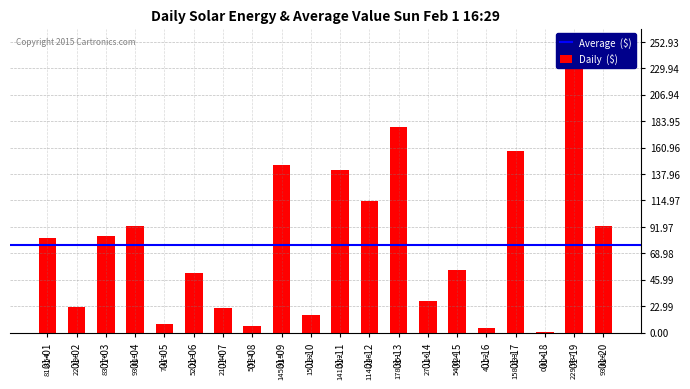

Reading left to right, list all the values displayed in this chart.

01-01=81.9	01-02=22.4	01-03=83.8	01-04=93.0	01-05=7.5	01-06=52.2	01-07=21.1	01-08=5.6	01-09=145.9	01-10=15.2	01-11=141.6	01-12=114.2	01-13=179.0	01-14=27.1	01-15=54.0	01-16=4.2	01-17=158.2	01-18=0.0	01-19=229.9	01-20=93.0